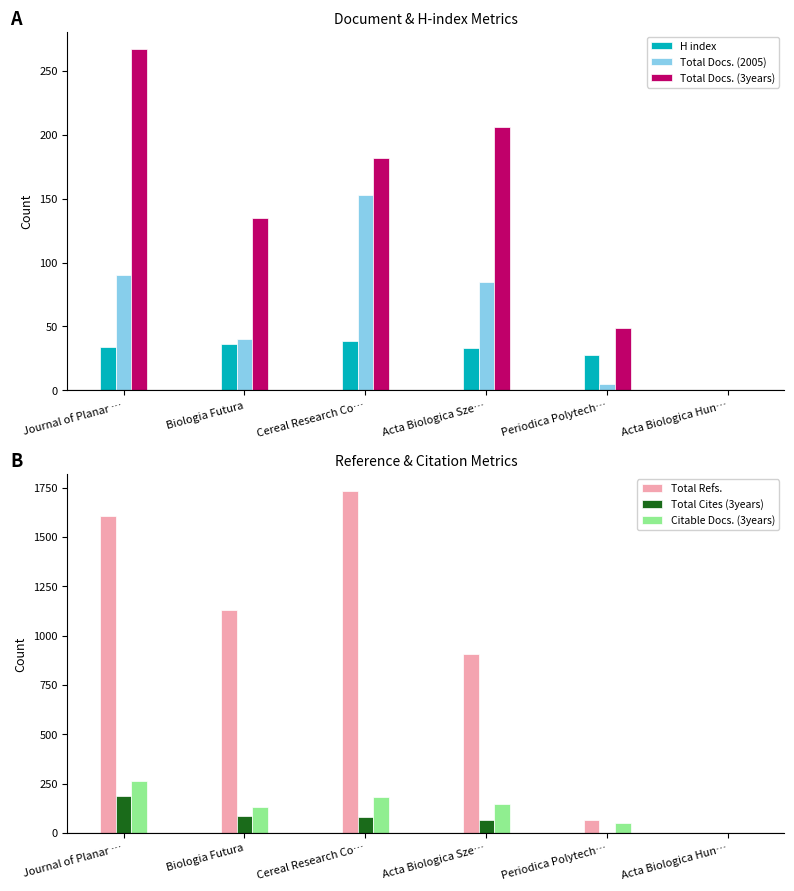

What are all the series names shown in the legend?

H index, Total Docs. (2005), Total Docs. (3years), Total Refs., Total Cites (3years), Citable Docs. (3years)